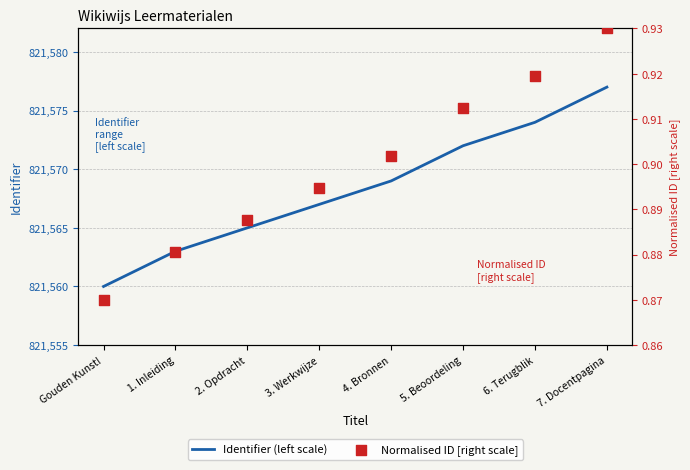

What are all the series names shown in the legend?

Identifier (left scale), Normalised ID [right scale]